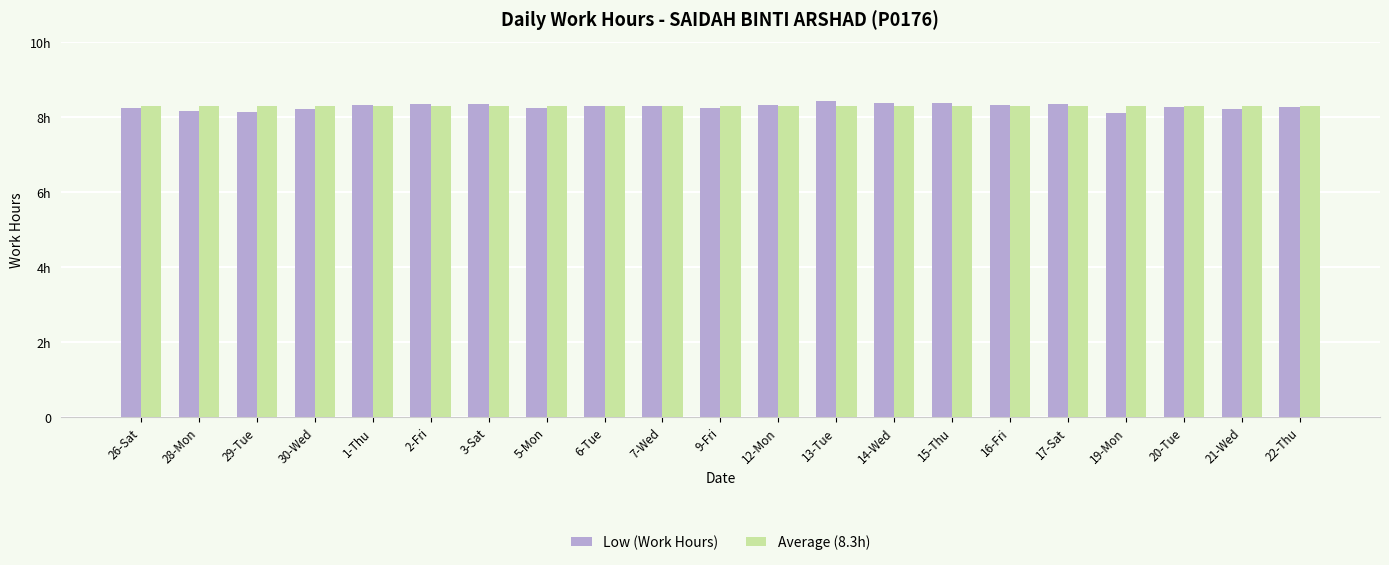

At which category does the chart reach its peak across all series?

13-Tue